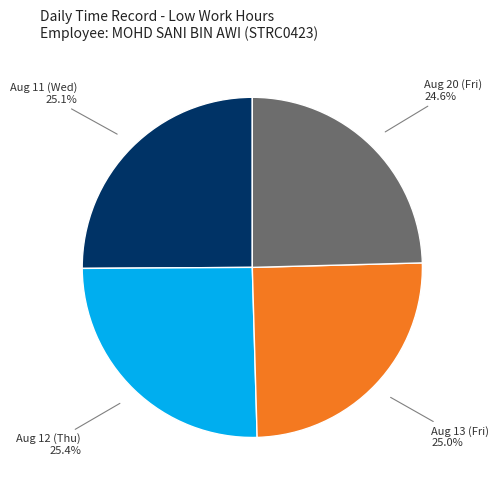

Count the number of slices in the pie.

4